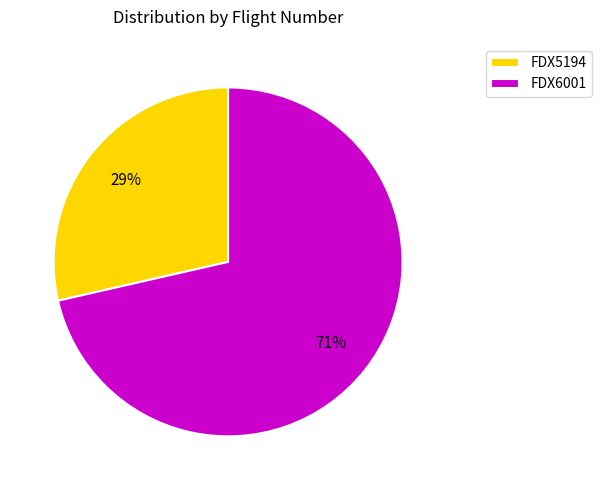

Which has a higher value, FDX6001 or FDX5194?

FDX6001